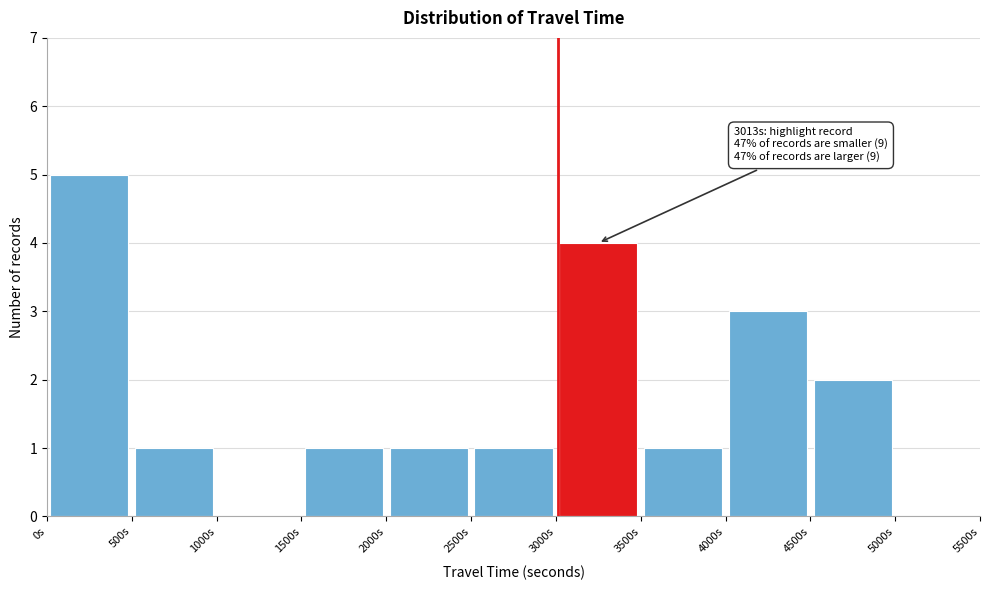

Over which range of the x-axis is the bar tallest?

0 to 500